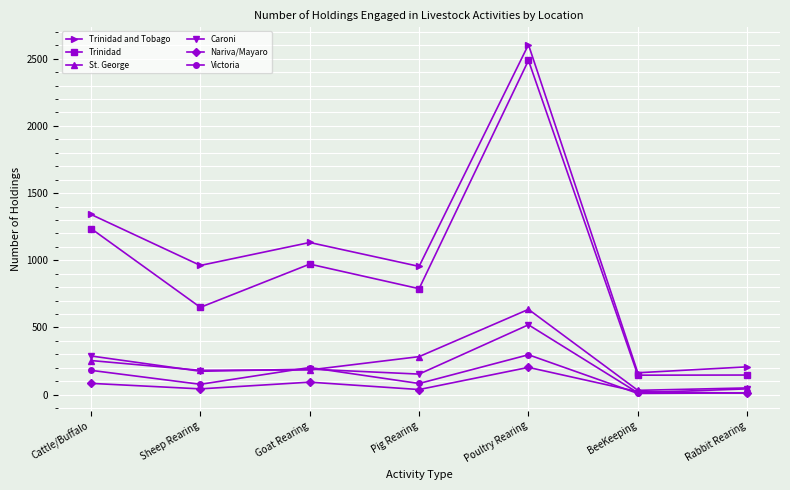

What is the spread (max minus min) of values at Cattle/Buffalo?

1258